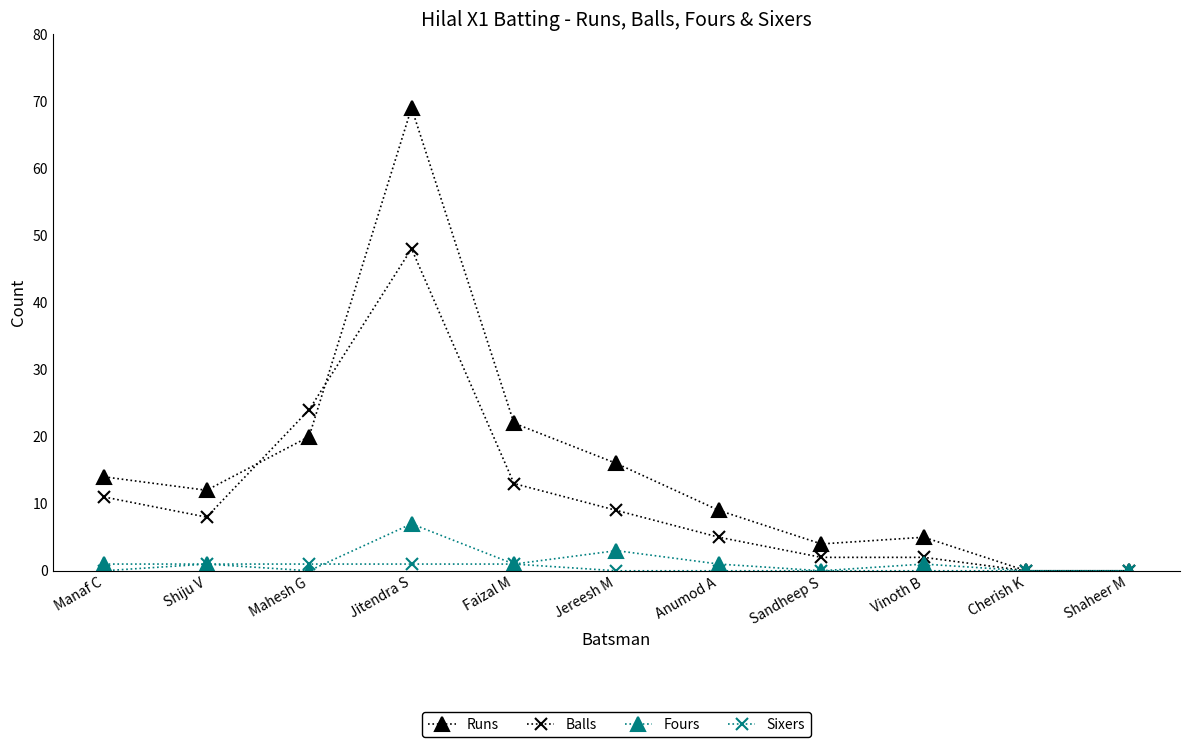

Which category has the highest value in the Fours series?

Jitendra S